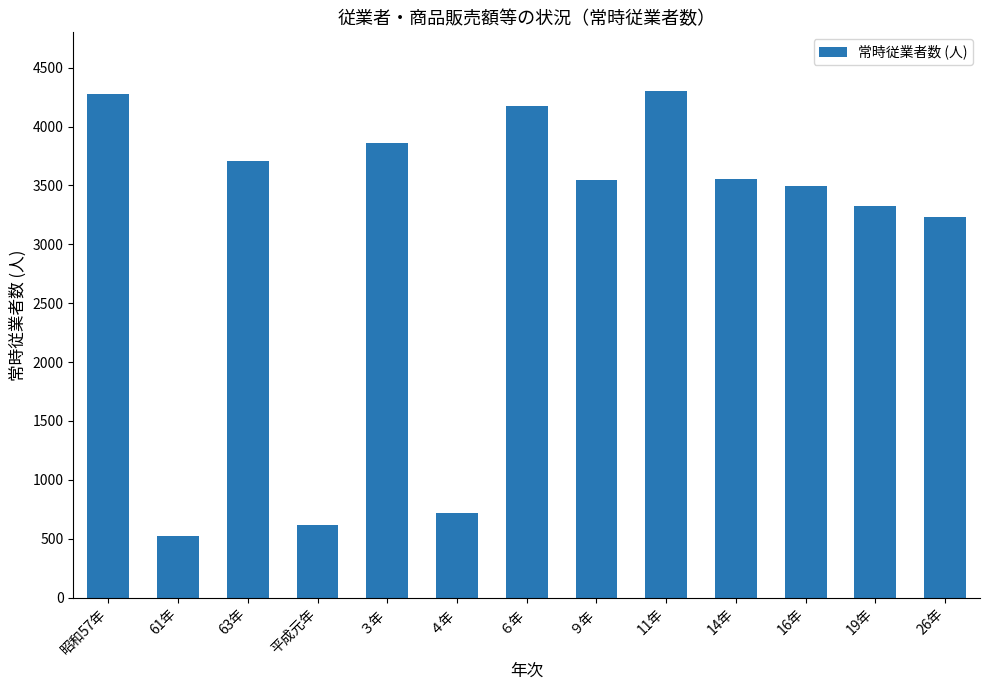

What is the greatest value displayed?

4301